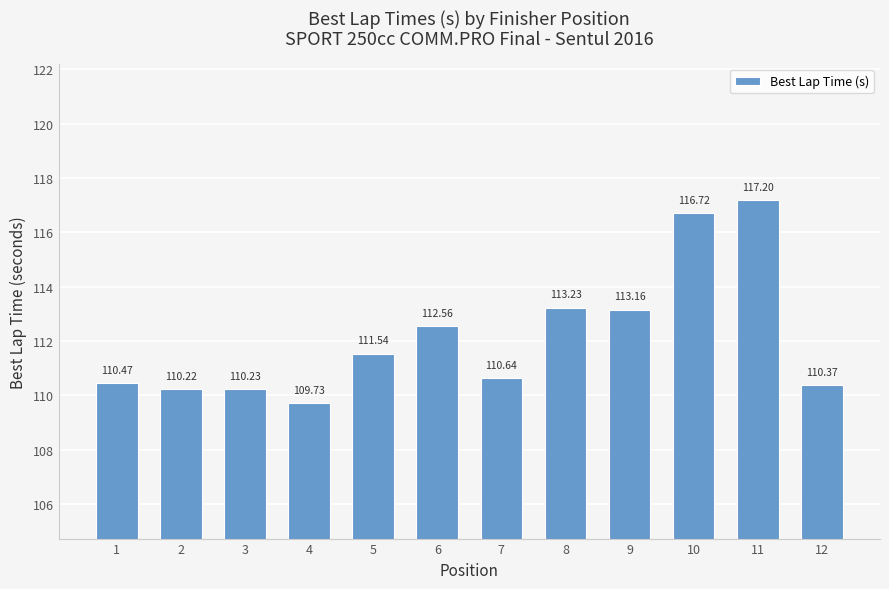

How many bars are there in total?

12